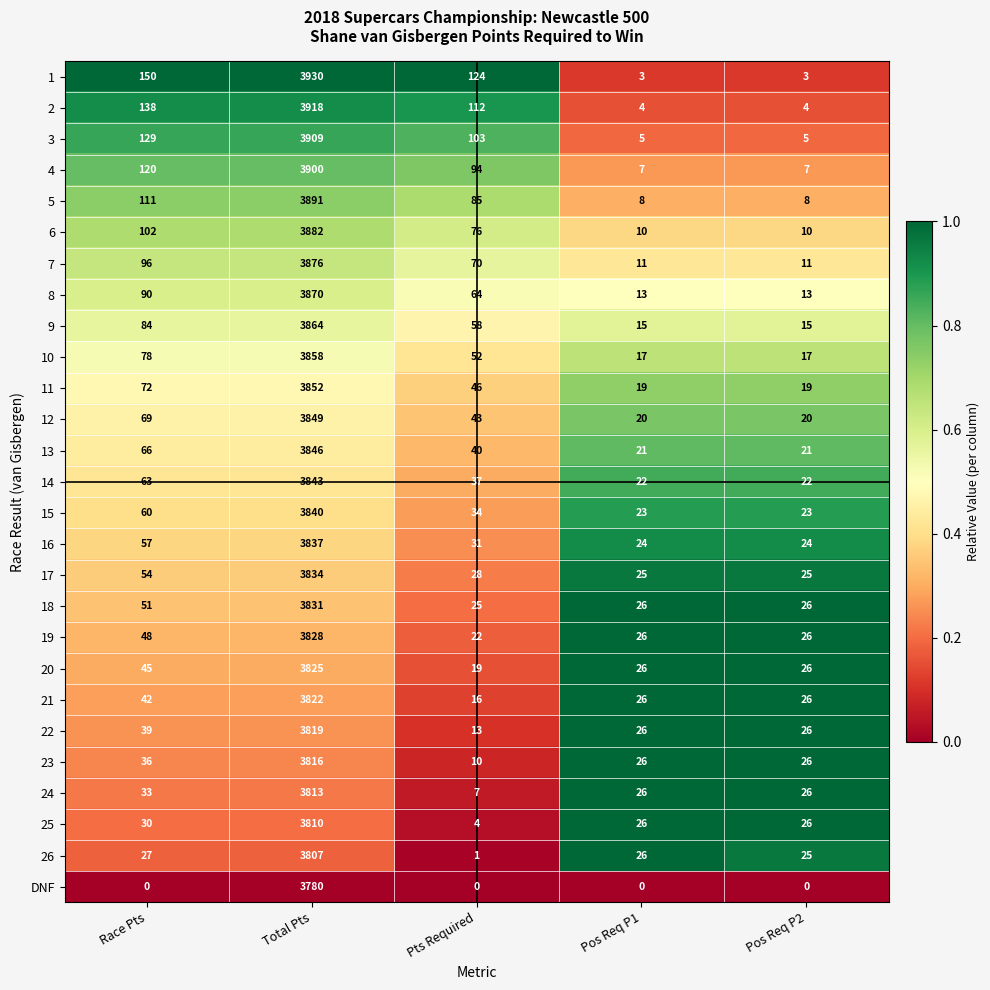

What is the difference between the maximum and minimum values in the 21 series?

3806